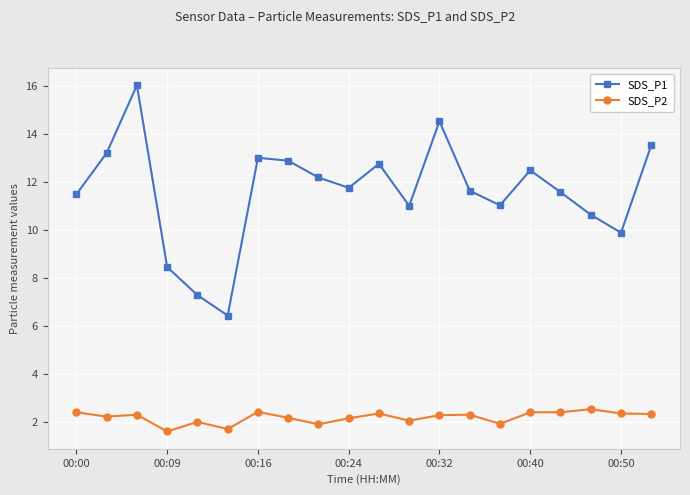

How many interior local valleys does the SDS_P1 series have?

5